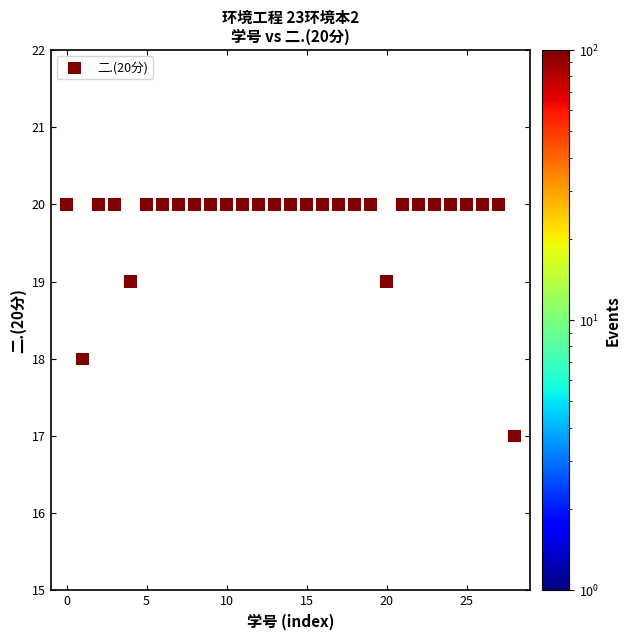

What is the range of Y values (max minus min)?

3